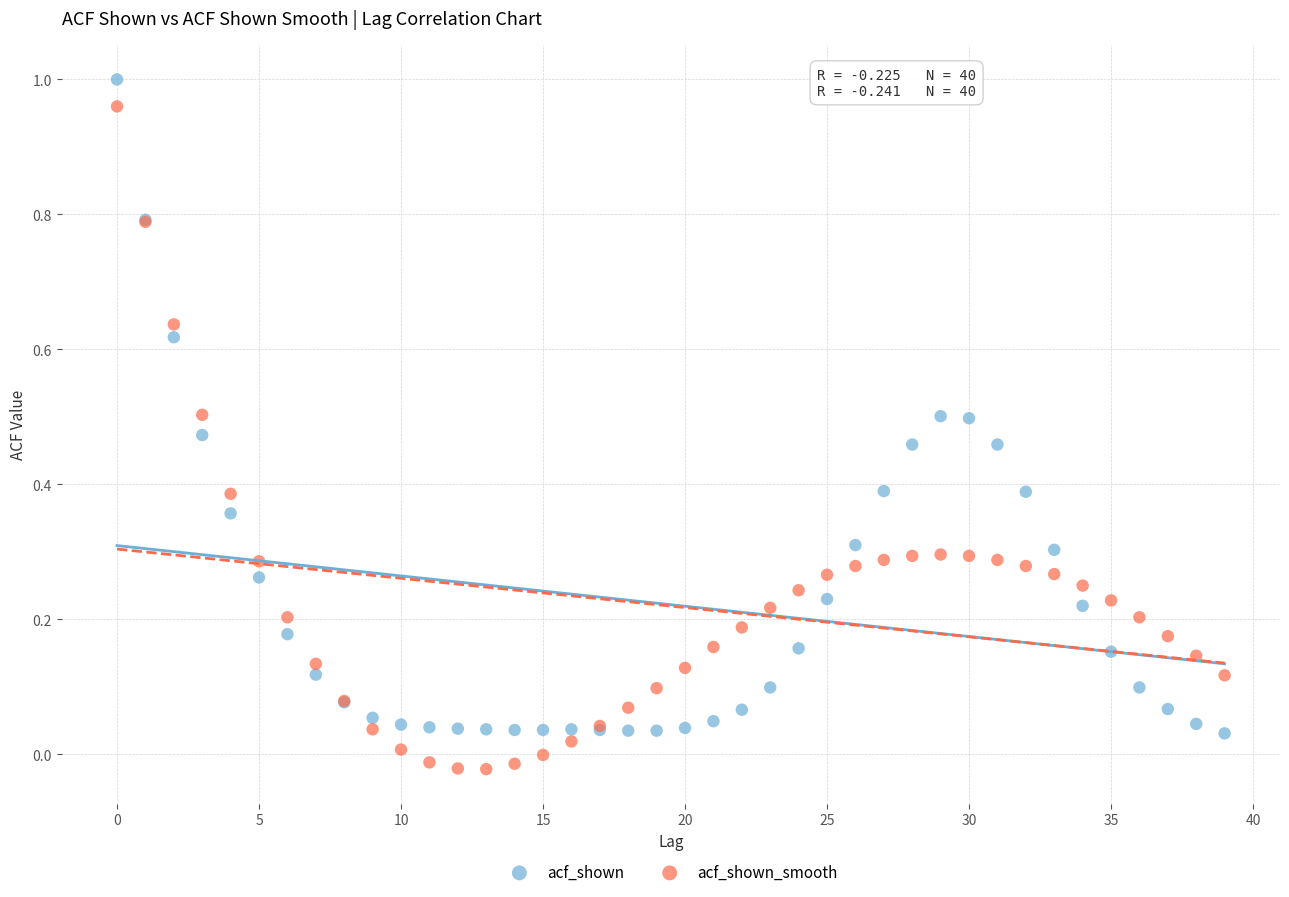

Which series contains the lowest Y value?

acf_shown_smooth